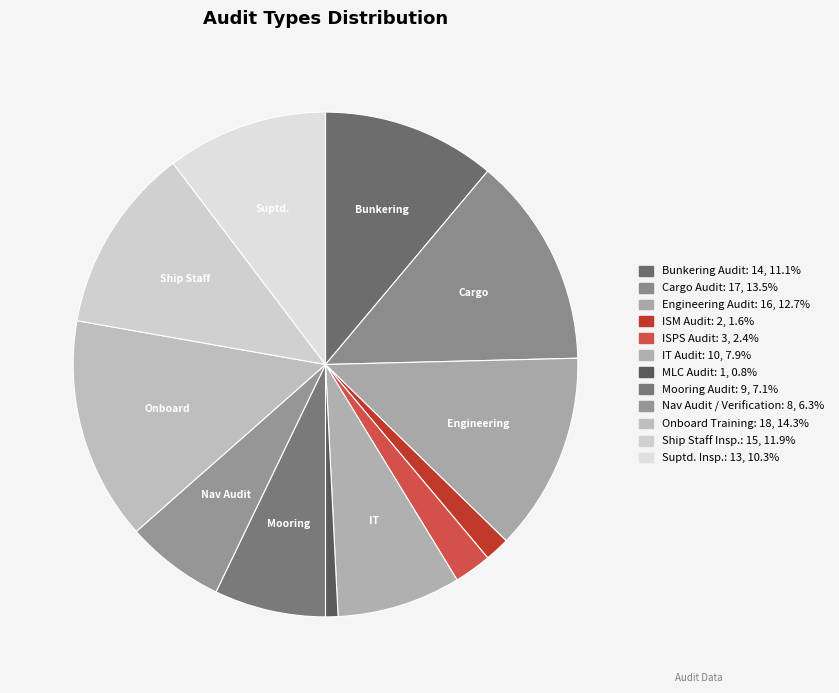

Is it true that Suptd. Insp. is 19% of the pie?

False